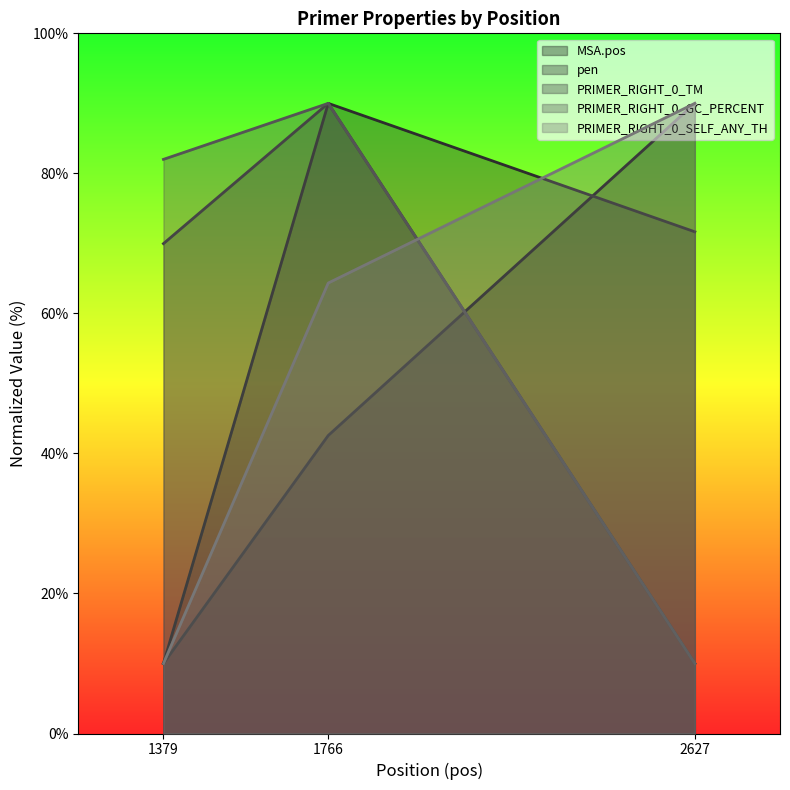

At which category is the sum across all series the highest?

1766